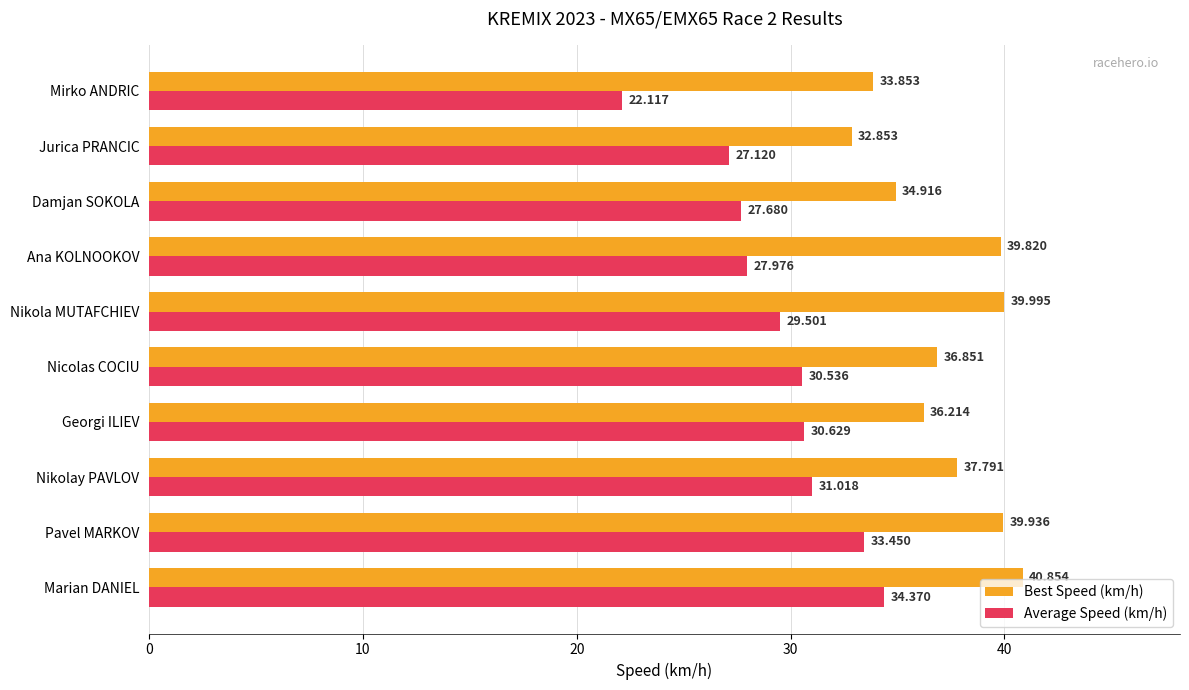

At which label is Best Speed (km/h) closest to 36?

Georgi ILIEV